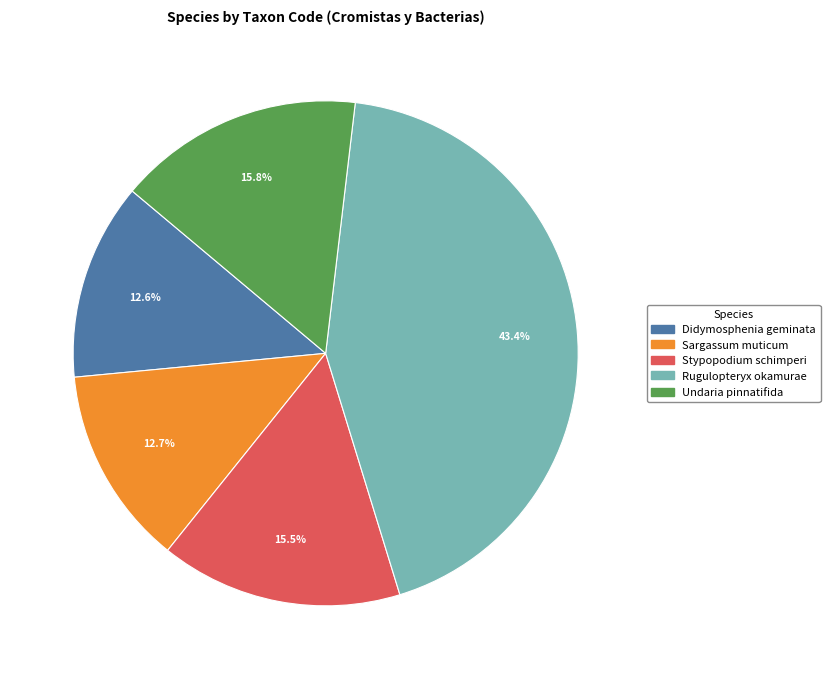

Approximately how many times larger is the value at Didymosphenia geminata compared to Undaria pinnatifida?

0.8